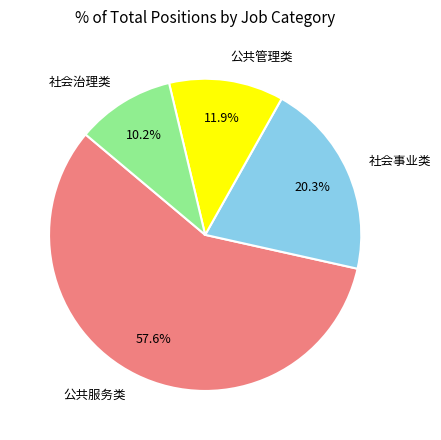

How many segments does this pie chart have?

4